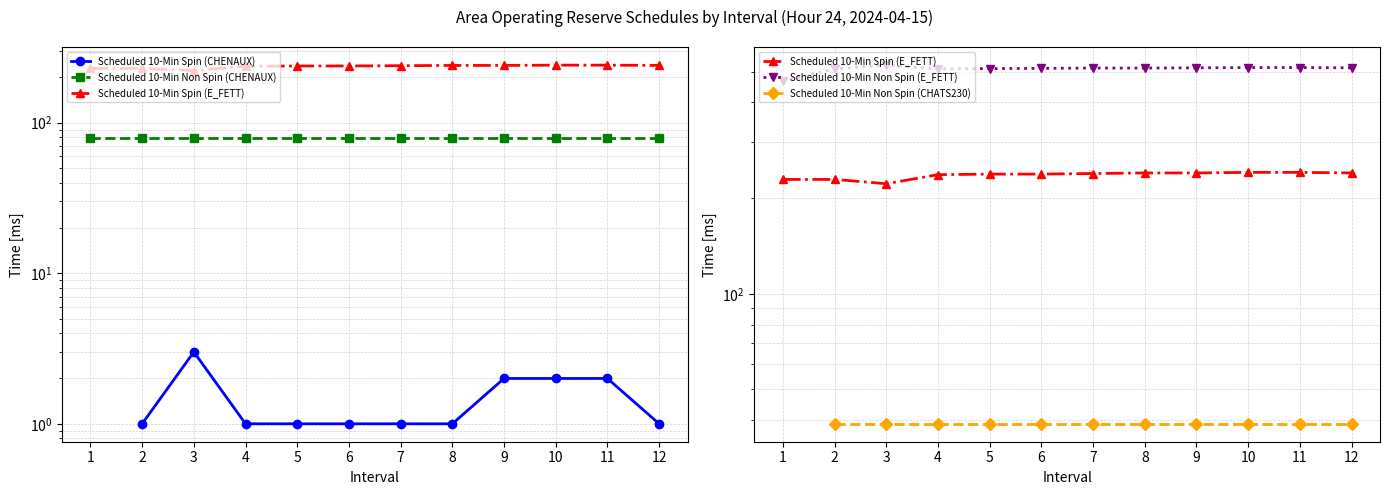

How many values in the Scheduled 10-Min Non Spin (E_FETT) series are below 513?

5